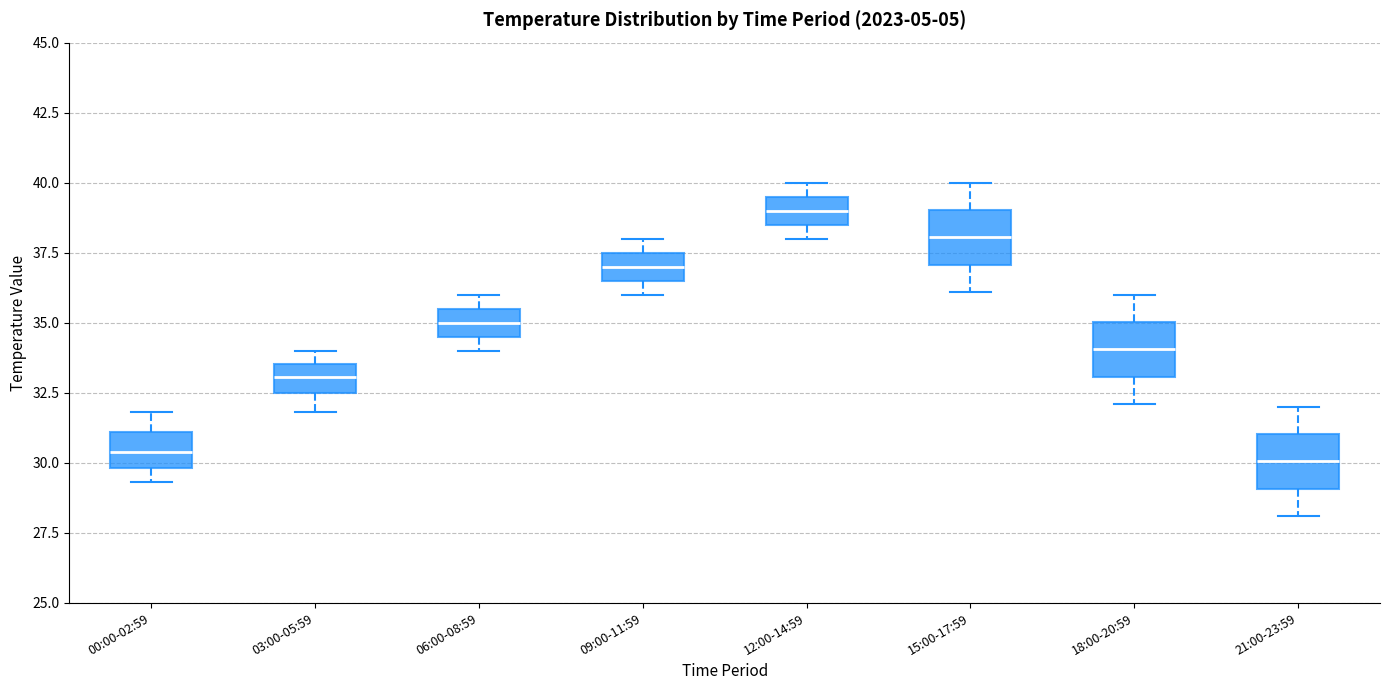

Which box's median line is the highest?

12:00-14:59